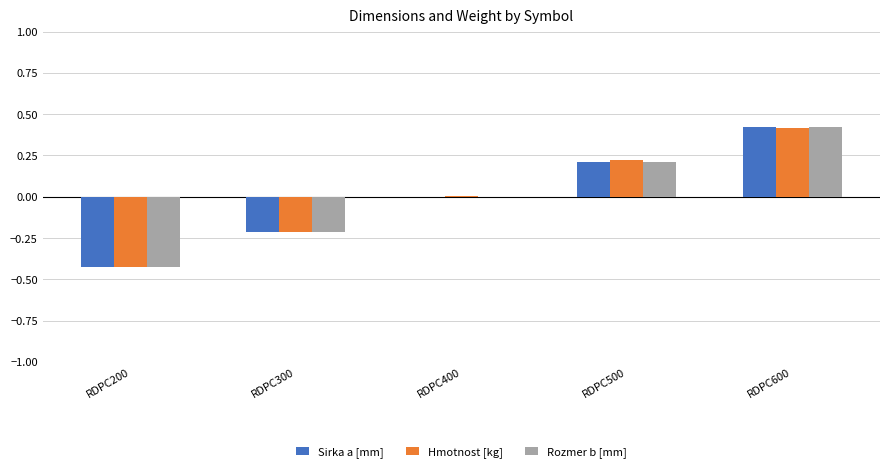

True or false: Hmotnost [kg] has a value of 0.0 at RDPC400.

True